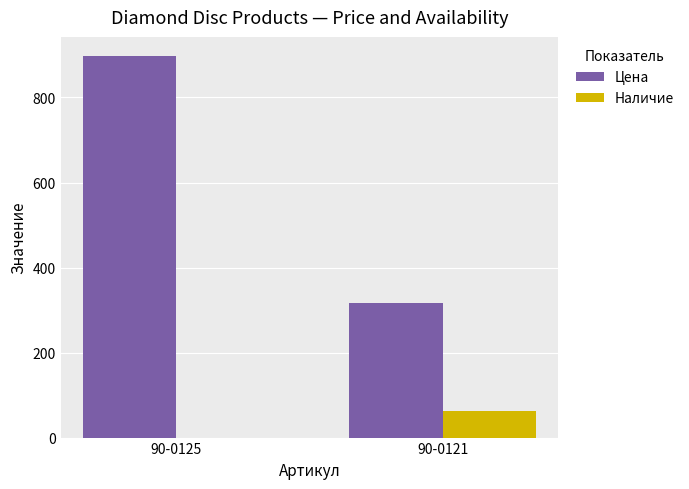

How many groups of bars are there?

2